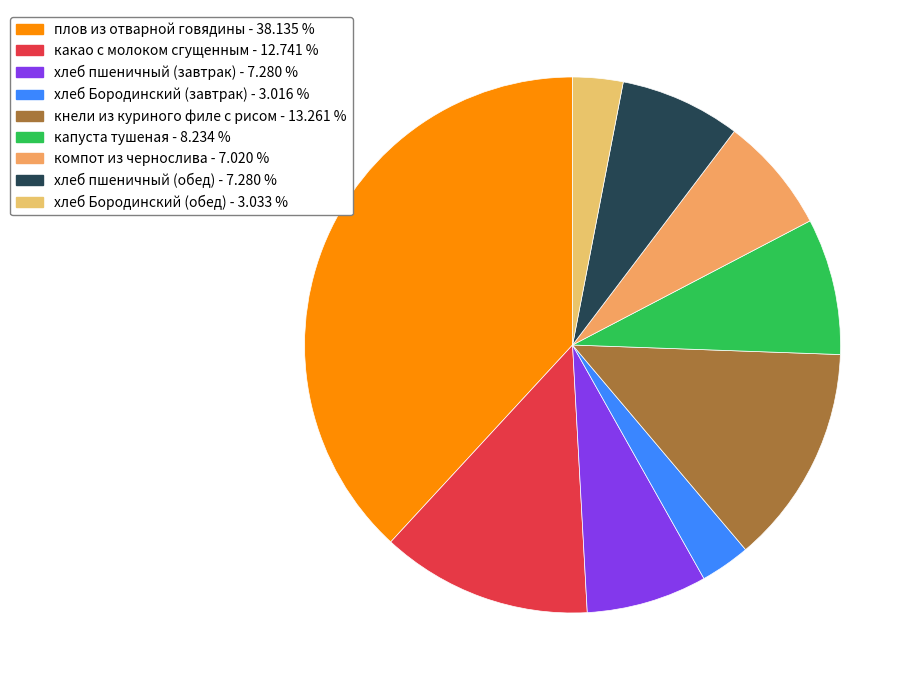

Rank the categories by value from lowest to highest.

хлеб Бородинский (завтрак), хлеб Бородинский (обед), компот из чернослива, хлеб пшеничный (завтрак), хлеб пшеничный (обед), капуста тушеная, какао с молоком сгущенным, кнели из куриного филе с рисом, плов из отварной говядины